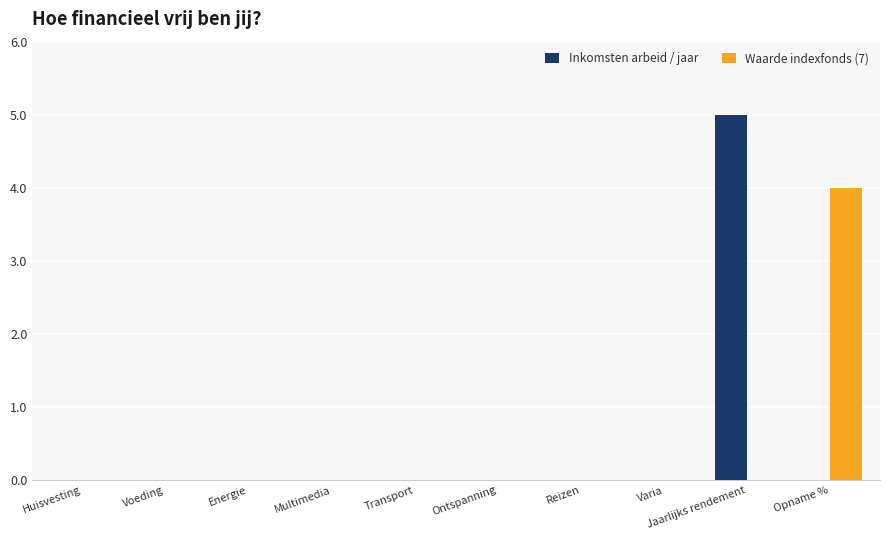

Reading left to right, extract all data points from this chart.

Inkomsten arbeid / jaar: Huisvesting=0	Voeding=0	Energie=0	Multimedia=0	Transport=0	Ontspanning=0	Reizen=0	Varia=0	Jaarlijks rendement=5	Opname %=0
Waarde indexfonds (7): Huisvesting=0	Voeding=0	Energie=0	Multimedia=0	Transport=0	Ontspanning=0	Reizen=0	Varia=0	Jaarlijks rendement=0	Opname %=4